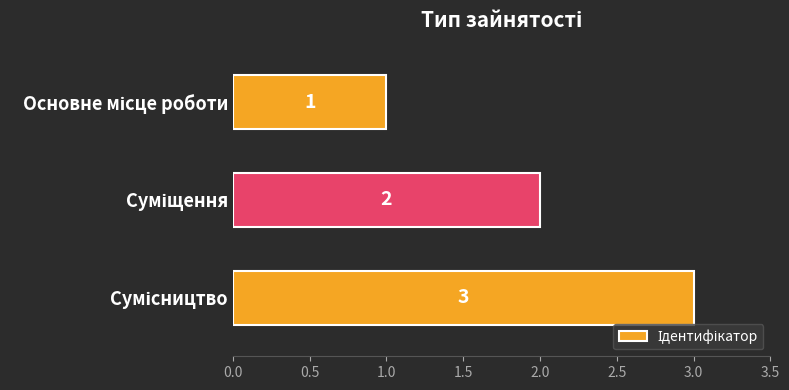

What is the sum of all values?

6